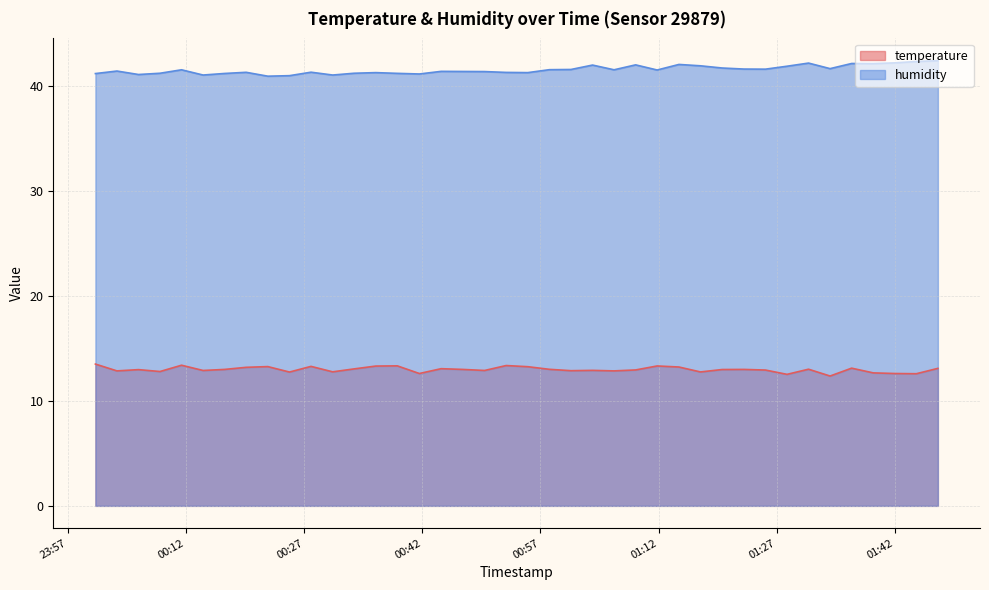

The value of humidity at 2023-04-27T00:08:43 is 41.2. True or false?

True